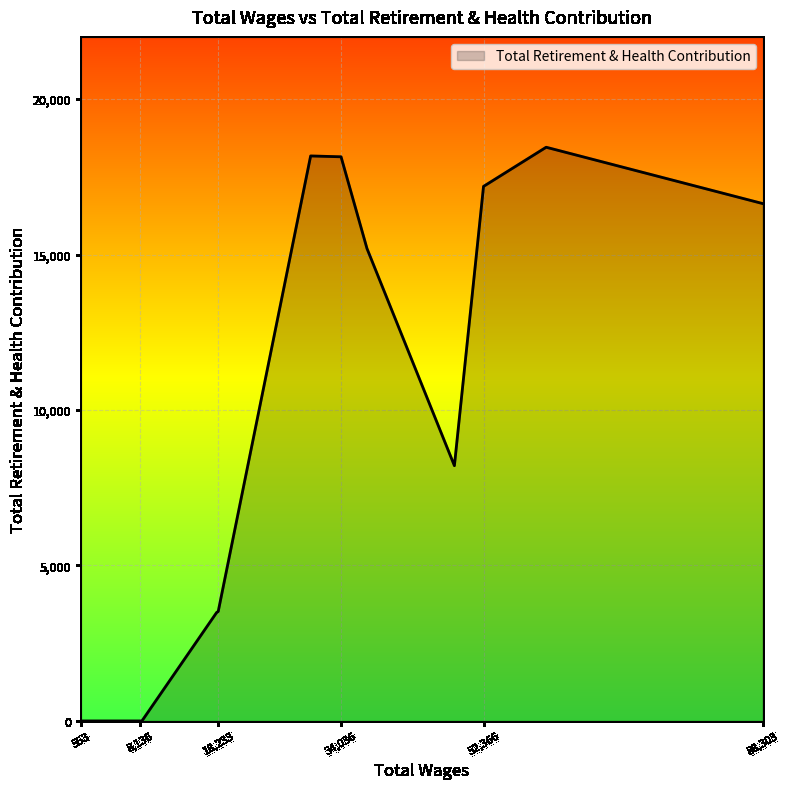

What is the greatest value displayed?

18451